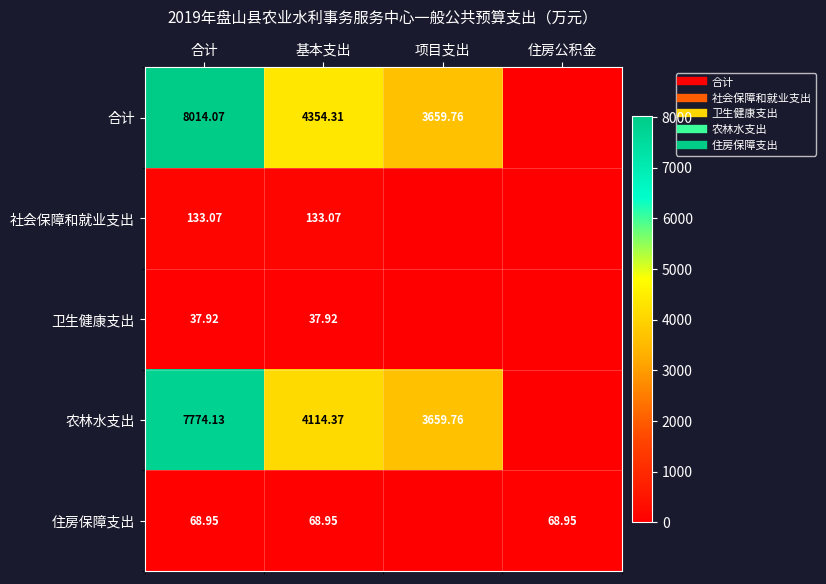

At which label does 合计 reach its minimum?

住房公积金